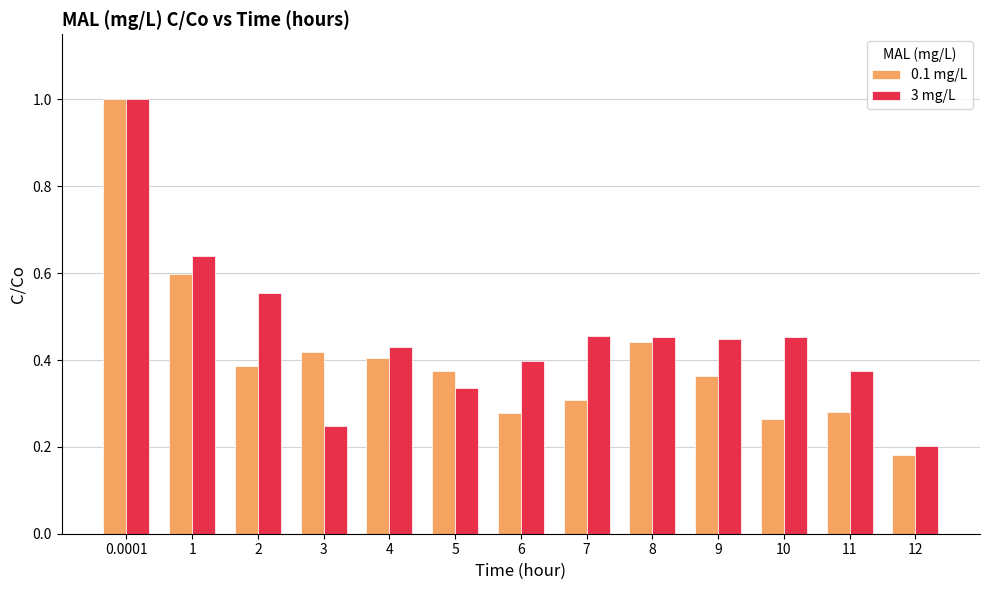

At which category is the sum across all series the highest?

0.0001